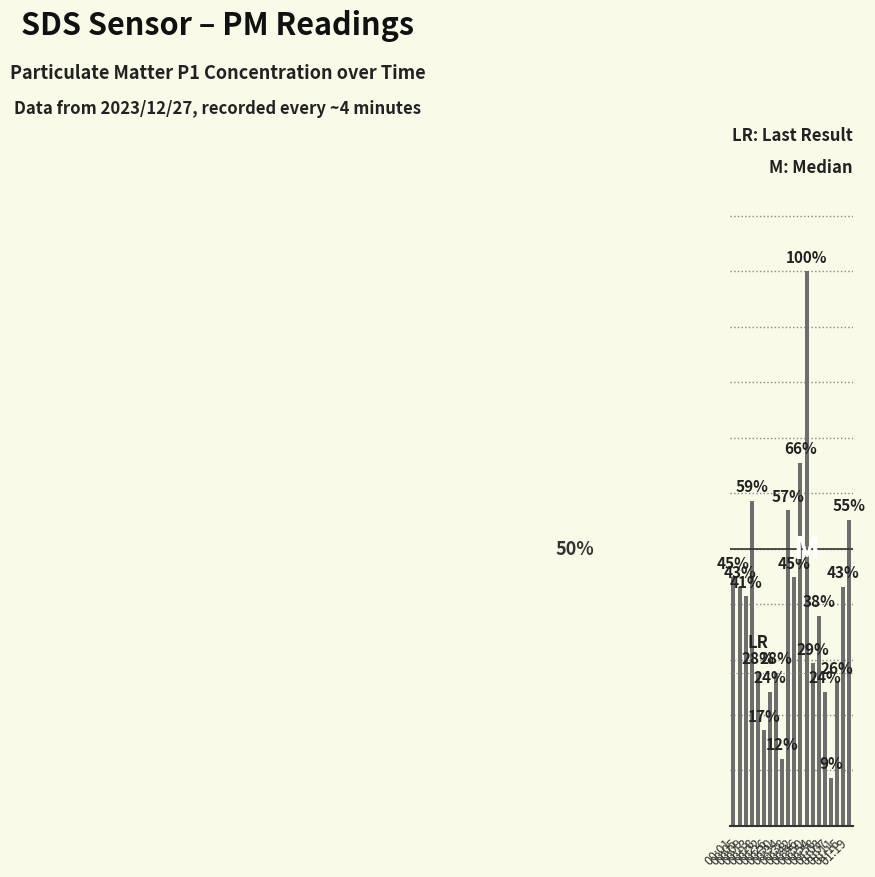

Are the bars horizontal?

No